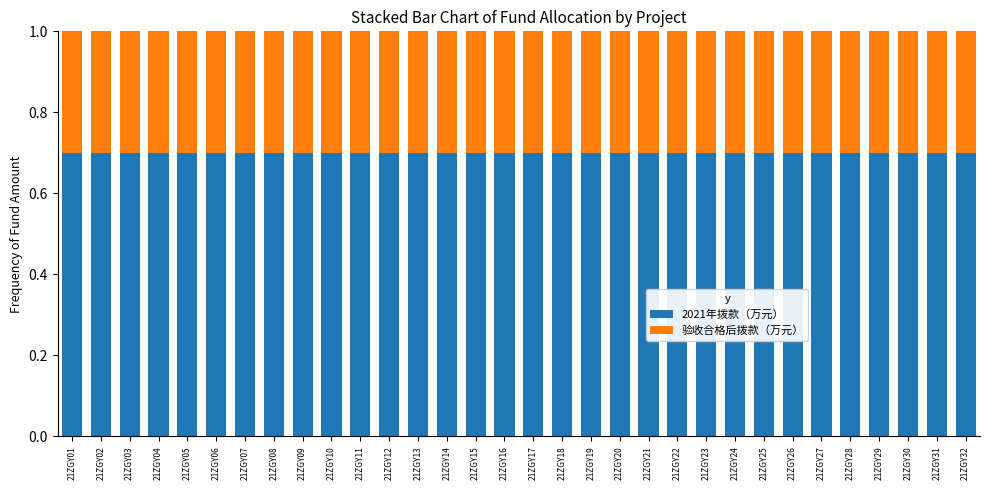

What is the highest value of the 2021年拨款（万元） series?

0.7